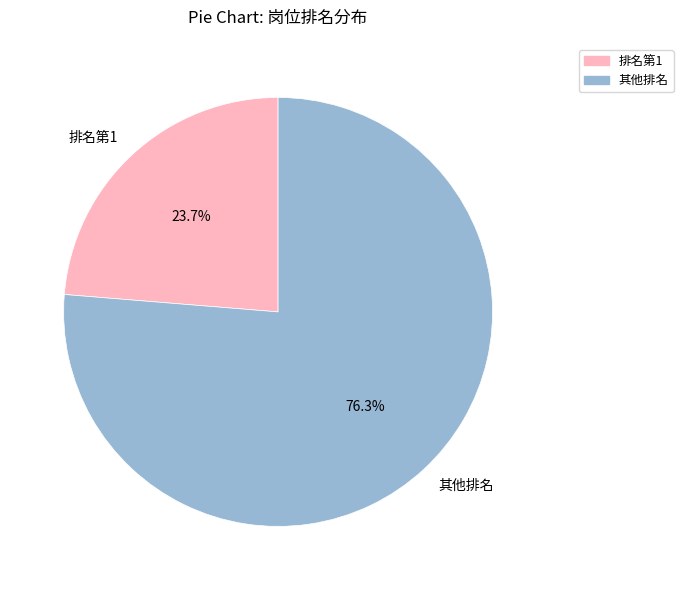

Which slice is the smallest?

排名第1